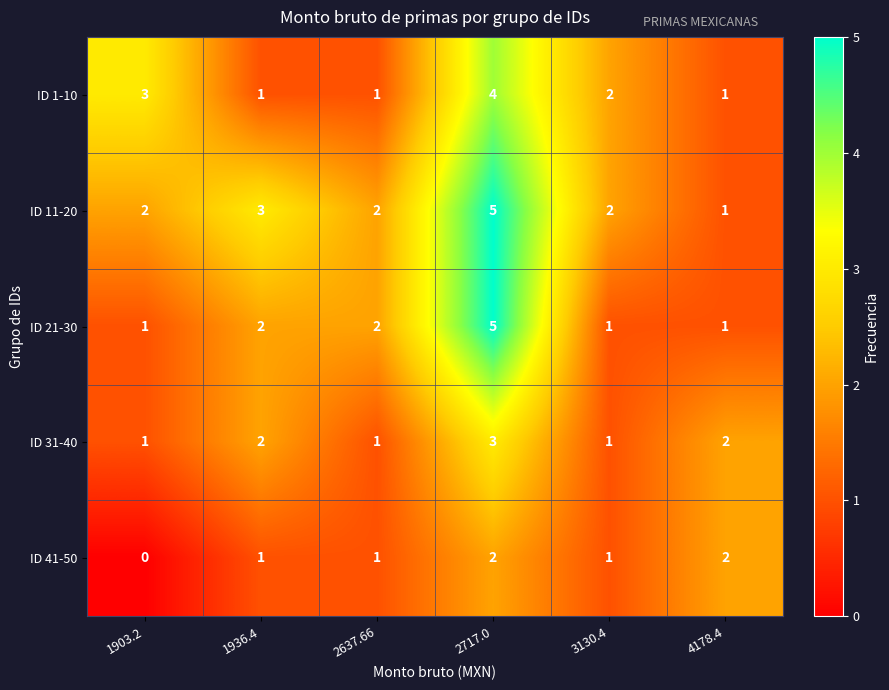

The ID 11-20 series shows 3 at 1936.4. True or false?

True